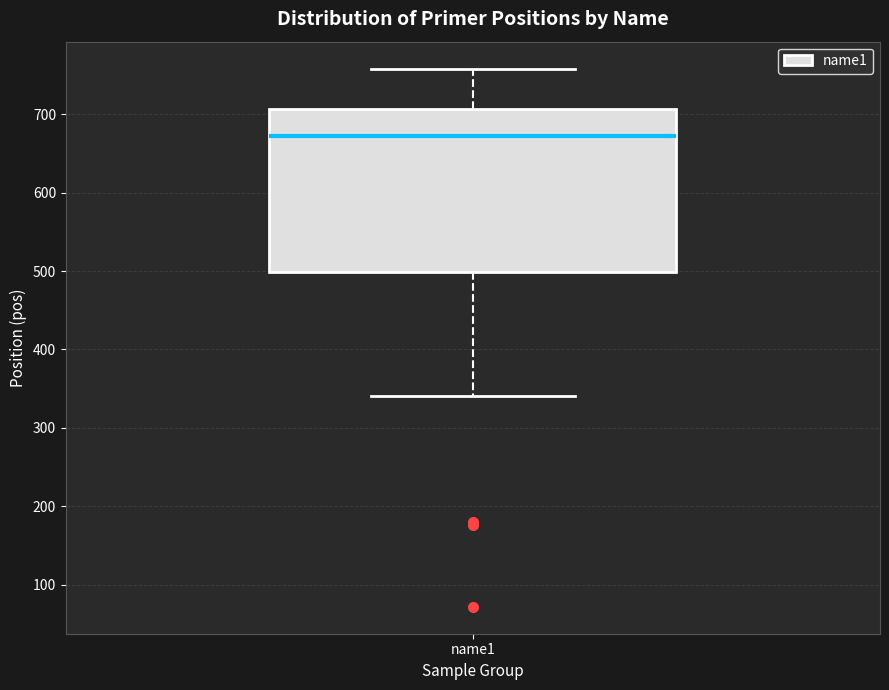

Transcribe this box plot: give where the median line is, the range the box spans, and where the two whiskers end, as read against the y-axis. The values are not printed on the chart, so give them approximately, as read against the axis.

median 670, box 500 to 710, whiskers 340 to 760